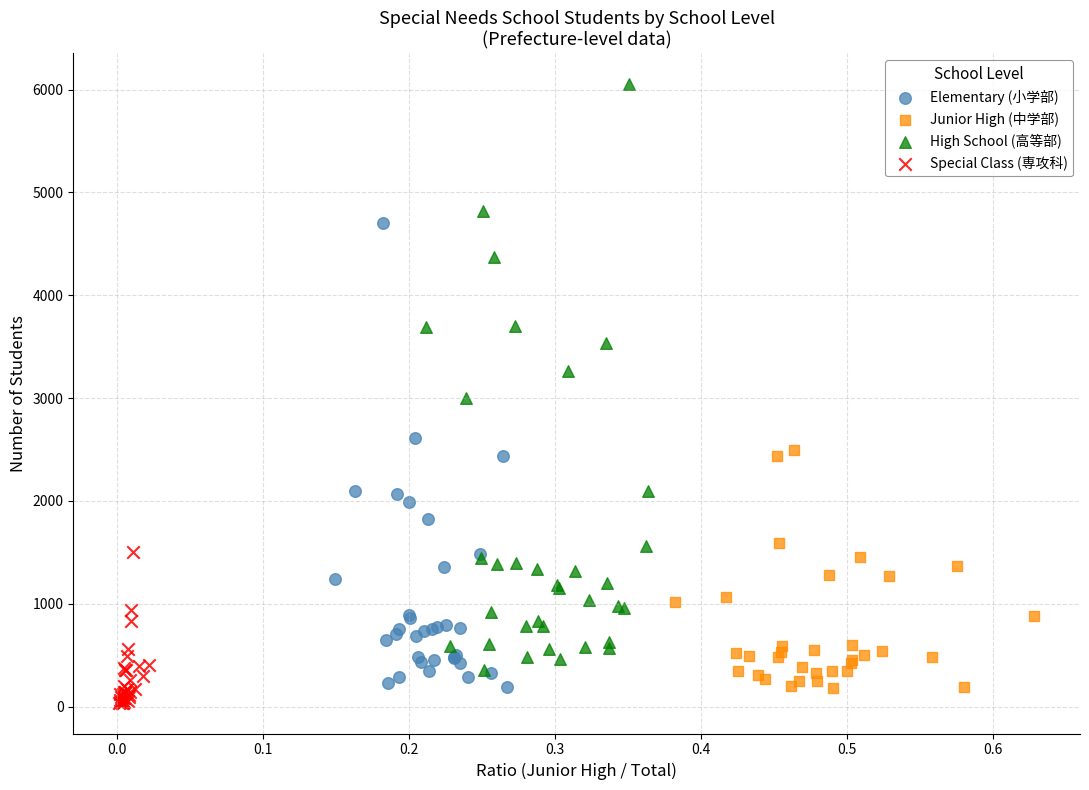

Which series contains the highest Y value?

High School (高等部)